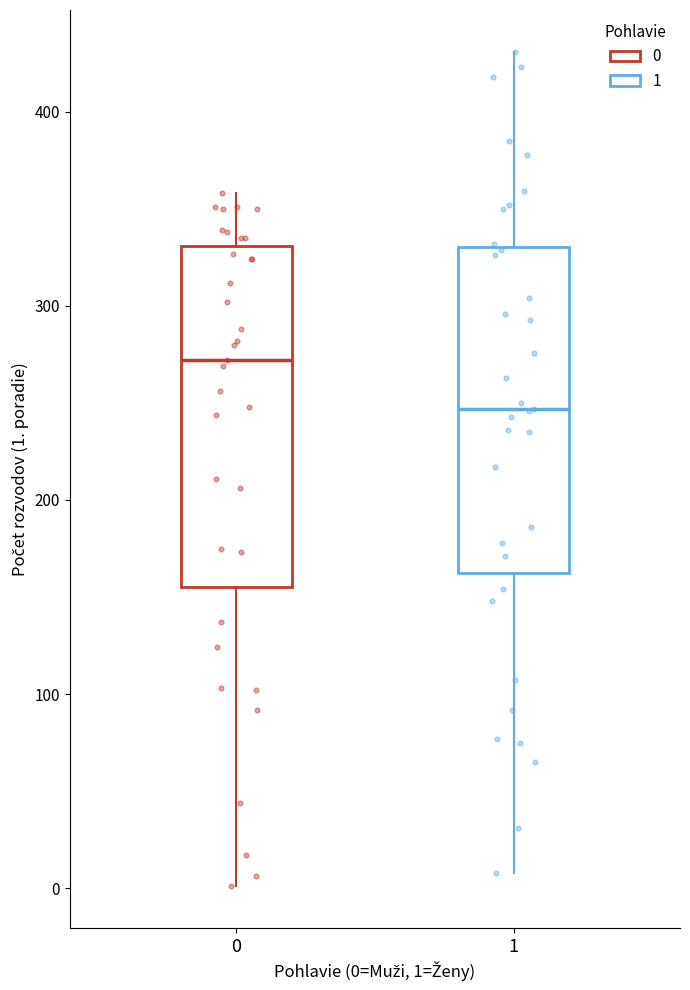

Reading left to right, read every box against the y-axis: the position of its median line, the range the box covers, and the ends of its whiskers. The values are not printed on the chart, so give them approximately, as read against the axis.

0: median 270, box 160 to 330, whiskers 0 to 360
1: median 250, box 160 to 330, whiskers 10 to 430